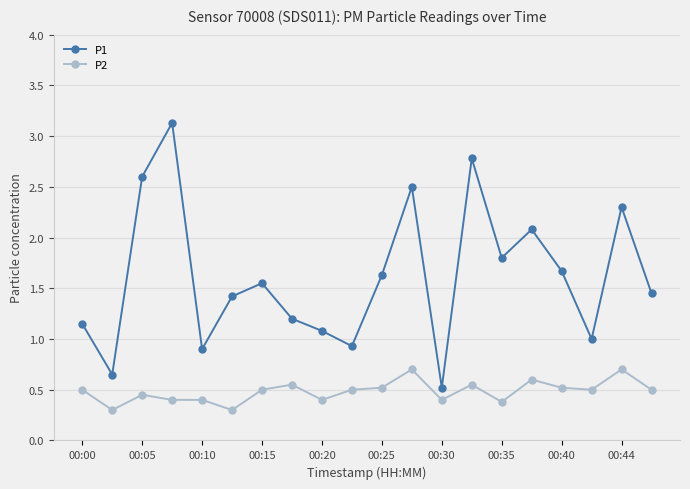

Which series has the largest range (max minus min)?

P1